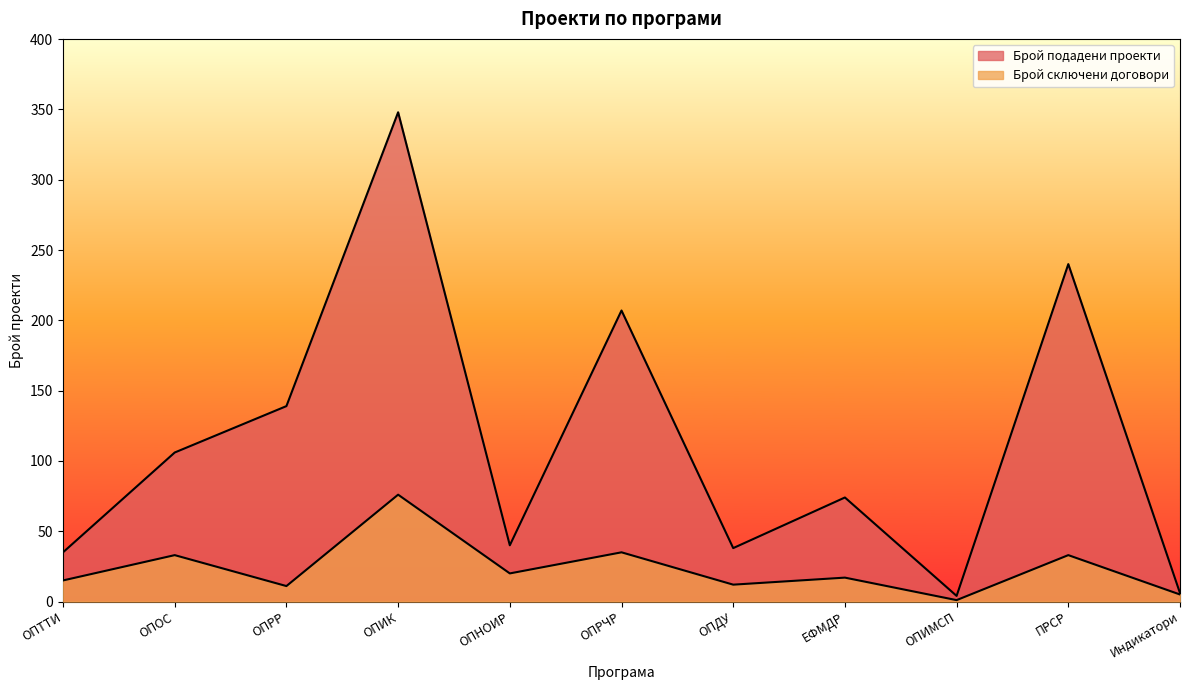

Between ОПОС and ОПТТИ, which is larger?

ОПОС